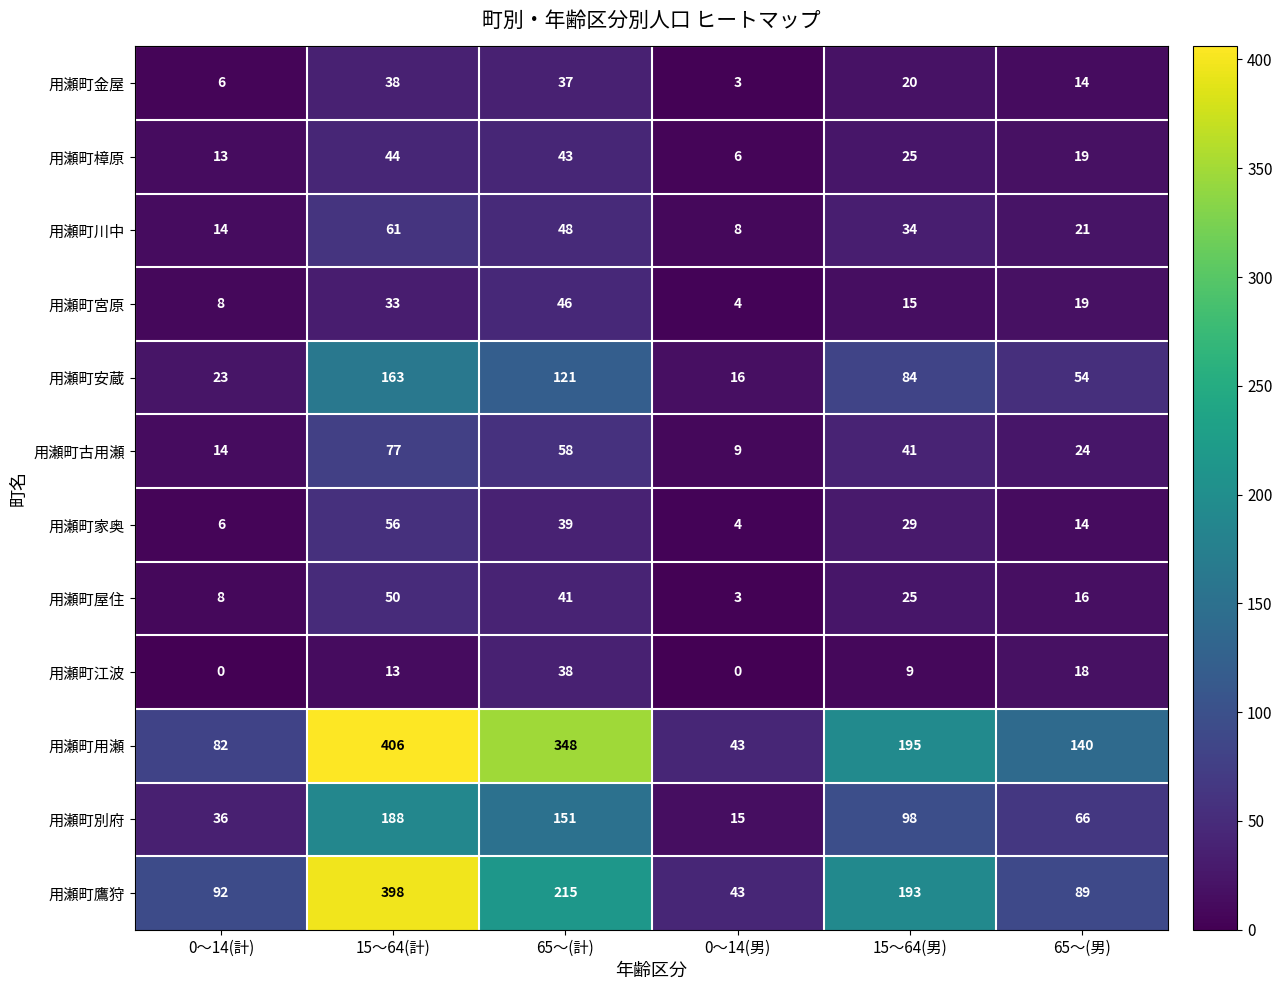

The 用瀬町金屋 series shows 18 at 65～(男). True or false?

False